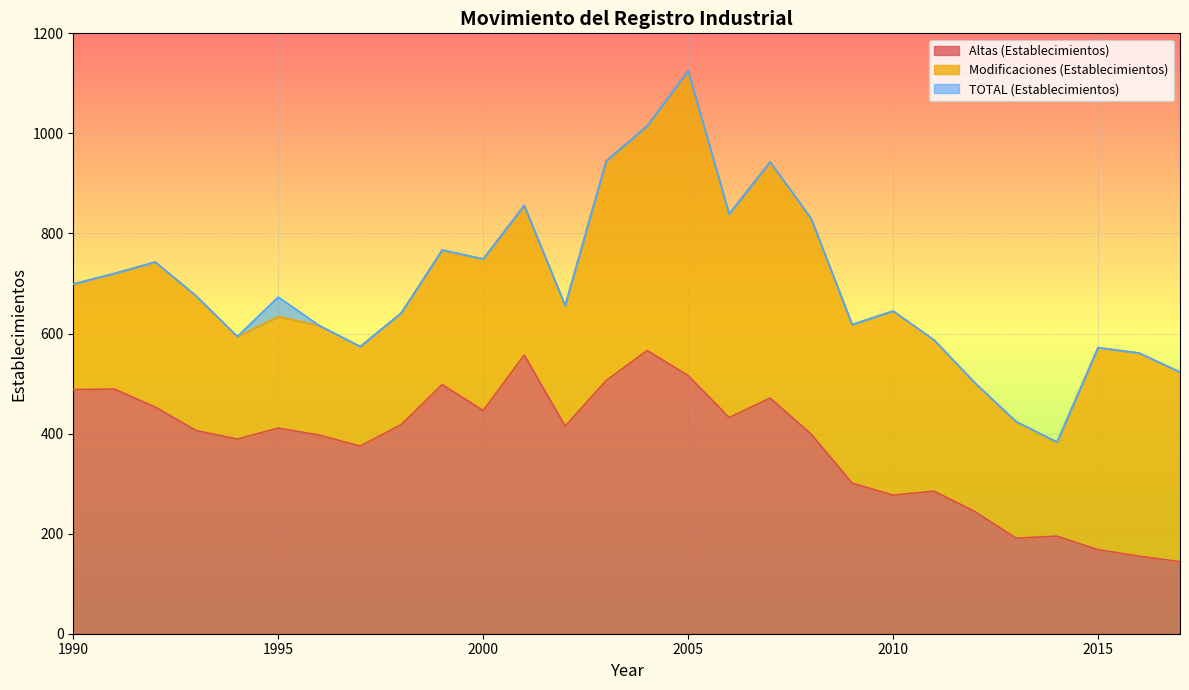

What is the maximum value for Altas (Establecimientos)?

566